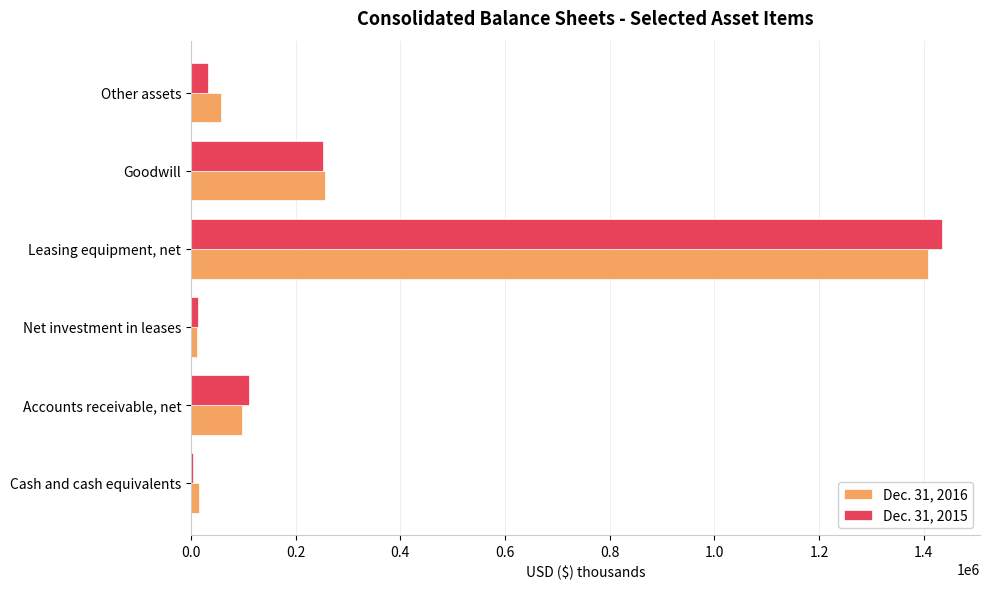

At which category is the sum across all series the highest?

Leasing equipment, net